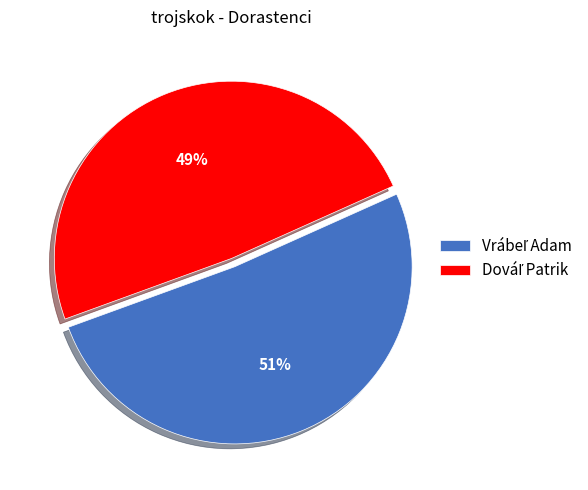

To the nearest percent, what is the average slice percentage?

50%